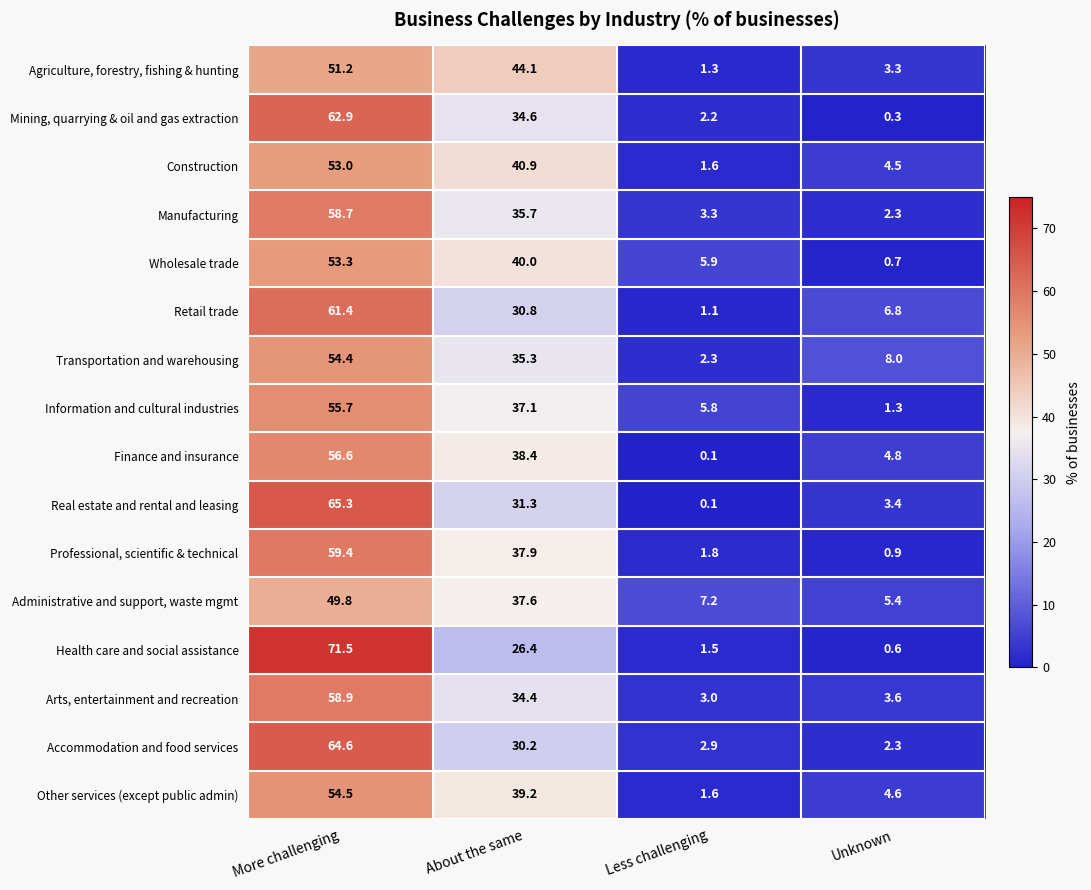

List the series in order of their peak value, highest first.

Health care and social assistance, Real estate and rental and leasing, Accommodation and food services, Mining, quarrying & oil and gas extraction, Retail trade, Professional, scientific & technical, Arts, entertainment and recreation, Manufacturing, Finance and insurance, Information and cultural industries, Other services (except public admin), Transportation and warehousing, Wholesale trade, Construction, Agriculture, forestry, fishing & hunting, Administrative and support, waste mgmt